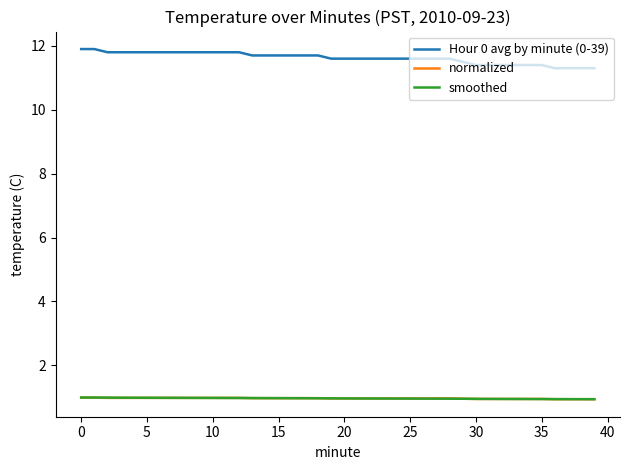

True or false: Hour 0 avg by minute (0-39) and smoothed cross at least once.

False